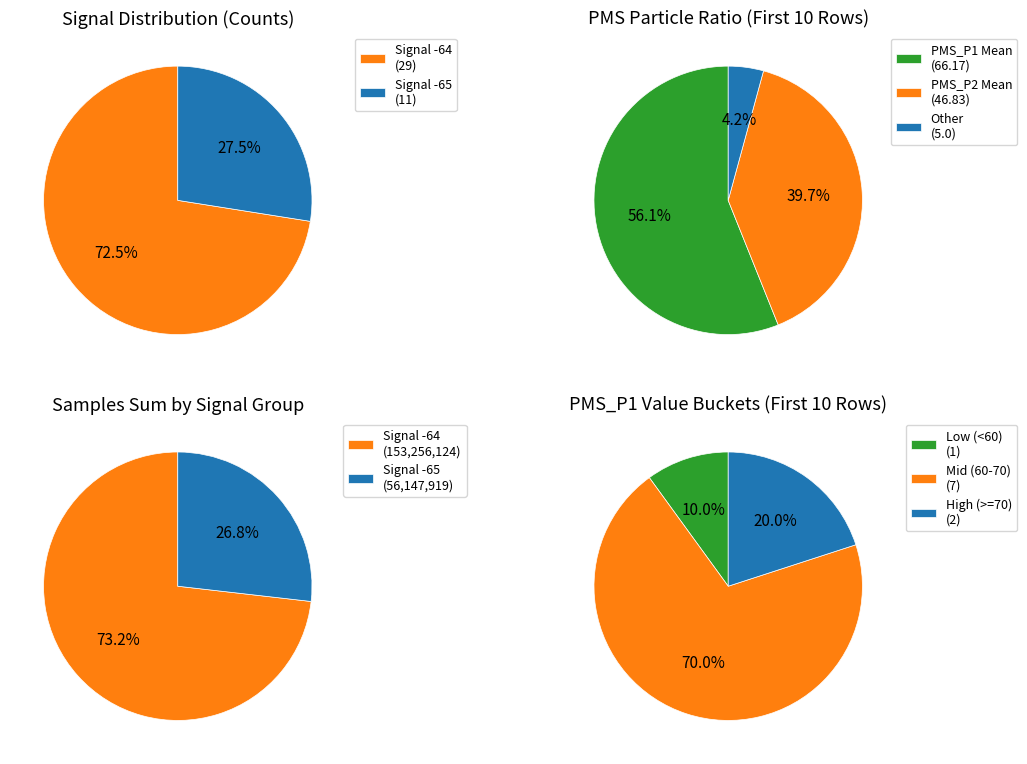

Does 0 represent more than half of the total?

No